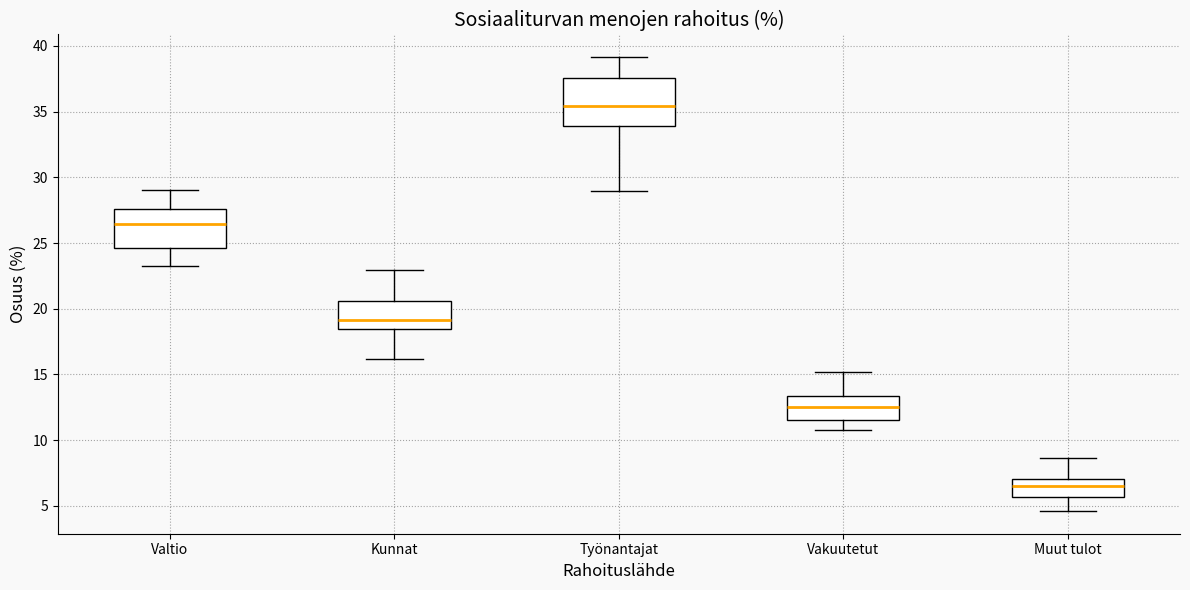

Reading left to right, transcribe this box plot: for each box, give where its median line is, the range the box spans, and where its two whiskers end, as read against the y-axis. The values are not printed on the chart, so give them approximately, as read against the axis.

Valtio: median 26.5, box 24.5 to 27.5, whiskers 23.5 to 29.0
Kunnat: median 19.0, box 18.5 to 20.5, whiskers 16.0 to 23.0
Työnantajat: median 35.5, box 34.0 to 37.5, whiskers 29.0 to 39.0
Vakuutetut: median 12.5, box 11.5 to 13.5, whiskers 11.0 to 15.0
Muut tulot: median 6.5, box 5.5 to 7.0, whiskers 4.5 to 8.5